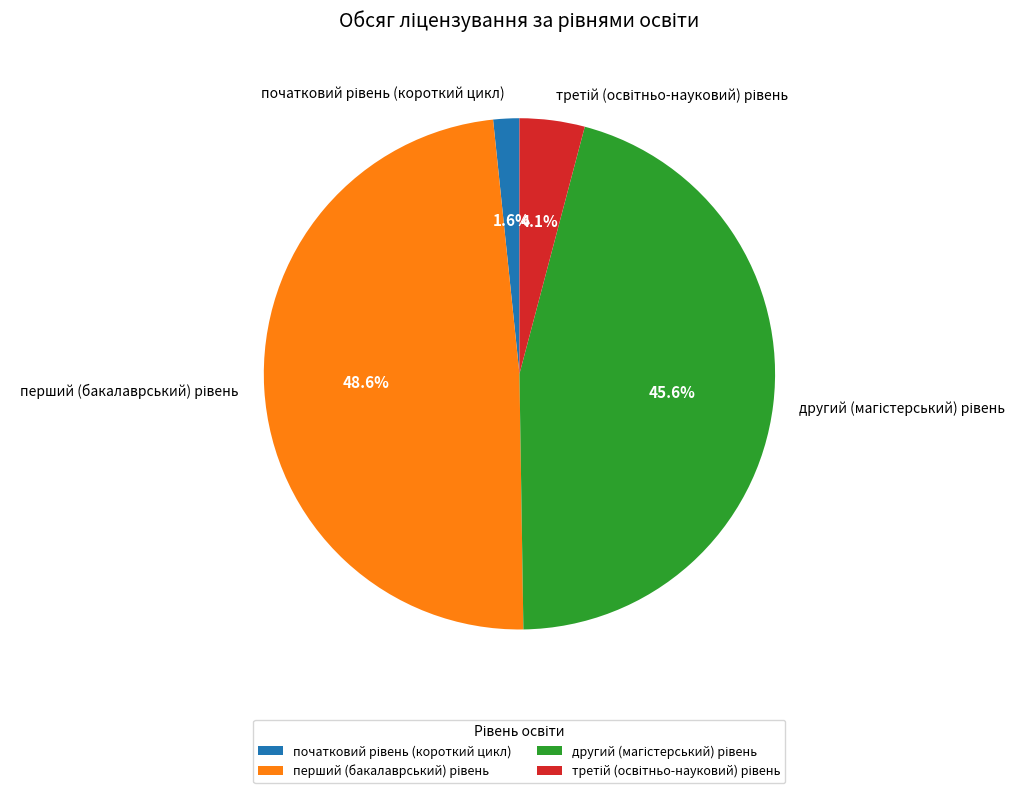

Is there any slice that represents more than half of the pie?

No